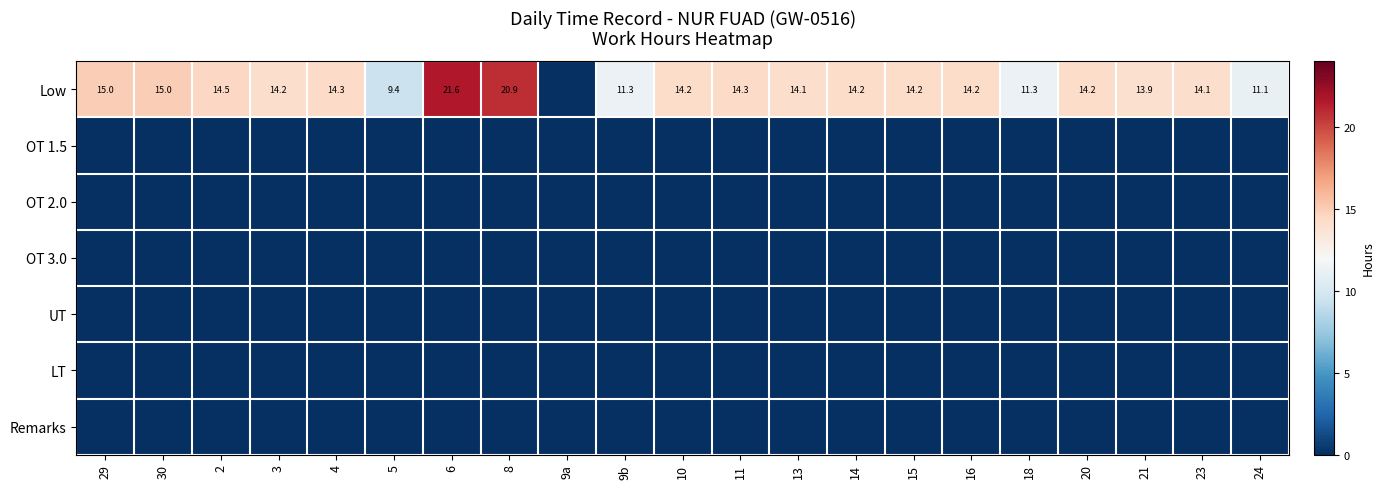

What is the spread (max minus min) of values at 11?

14.3